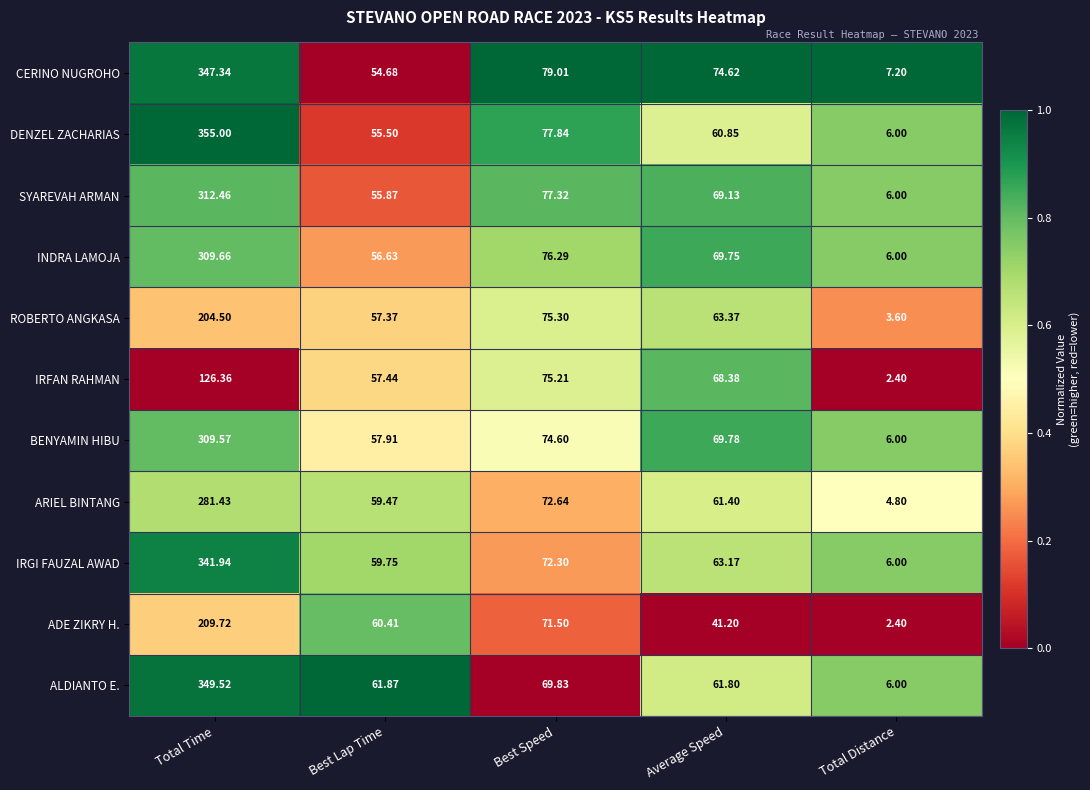

At which category is the sum across all series the highest?

Total Time